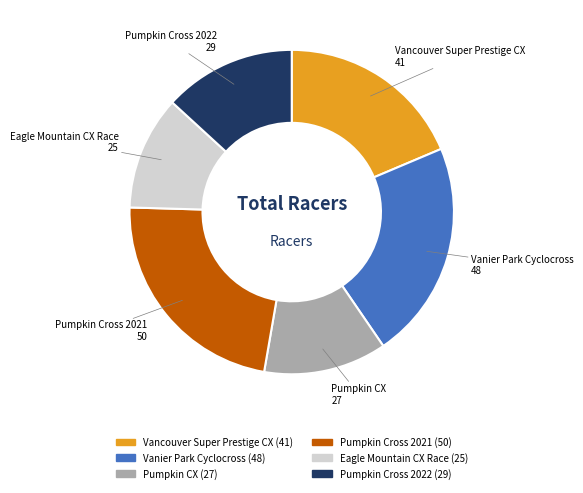

How many slices are in this pie chart?

6